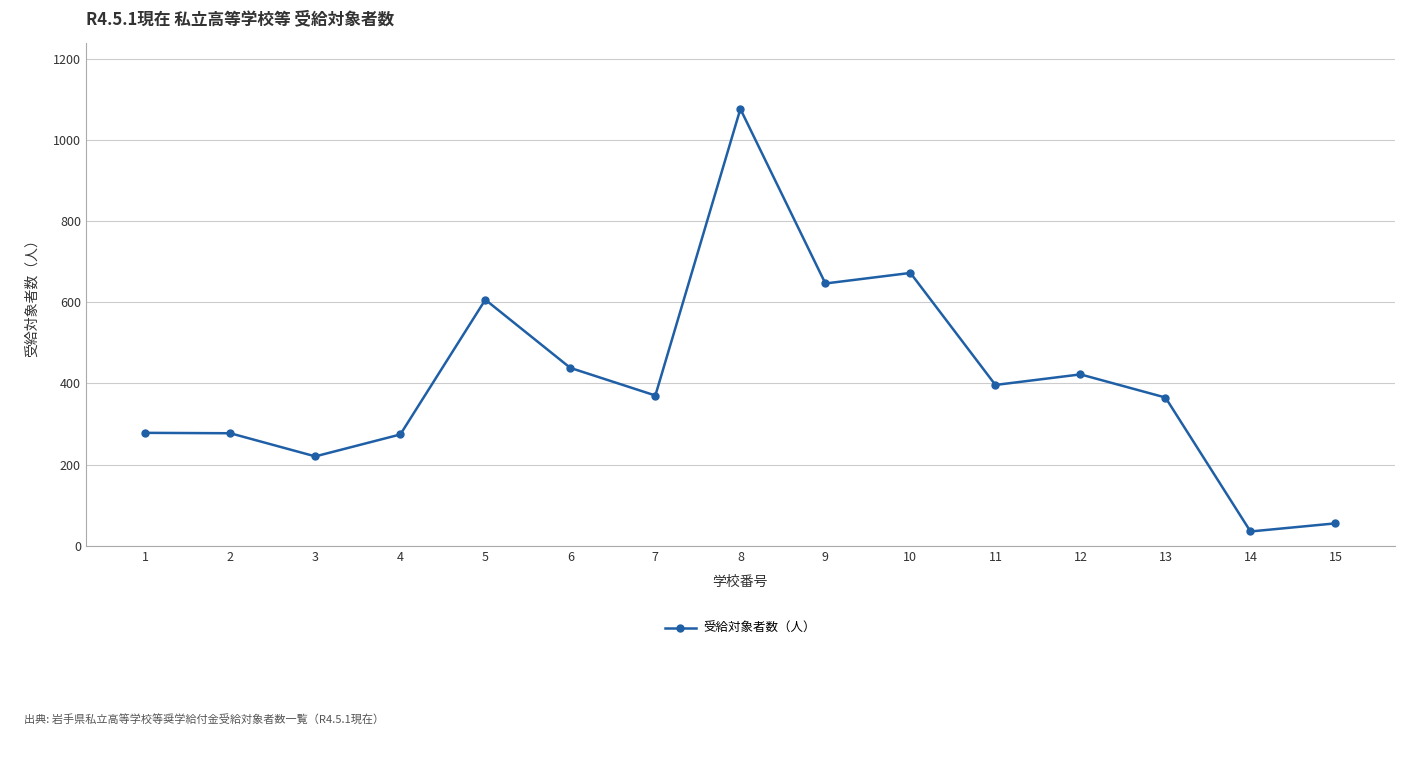

What is the greatest value displayed?

1076